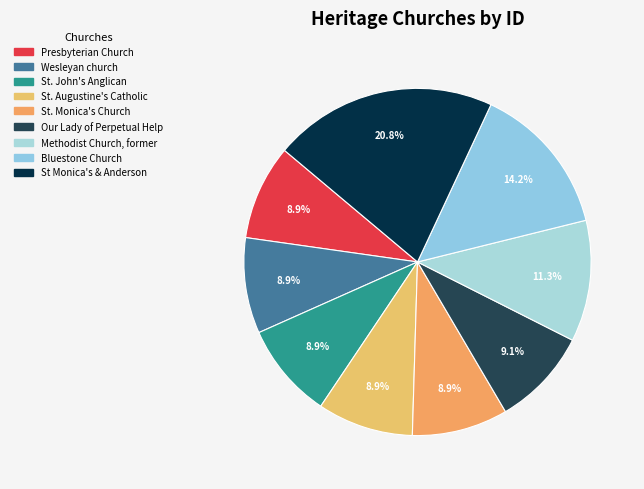

To the nearest percent, what is the difference between the largest and smallest slice percentages?

12%